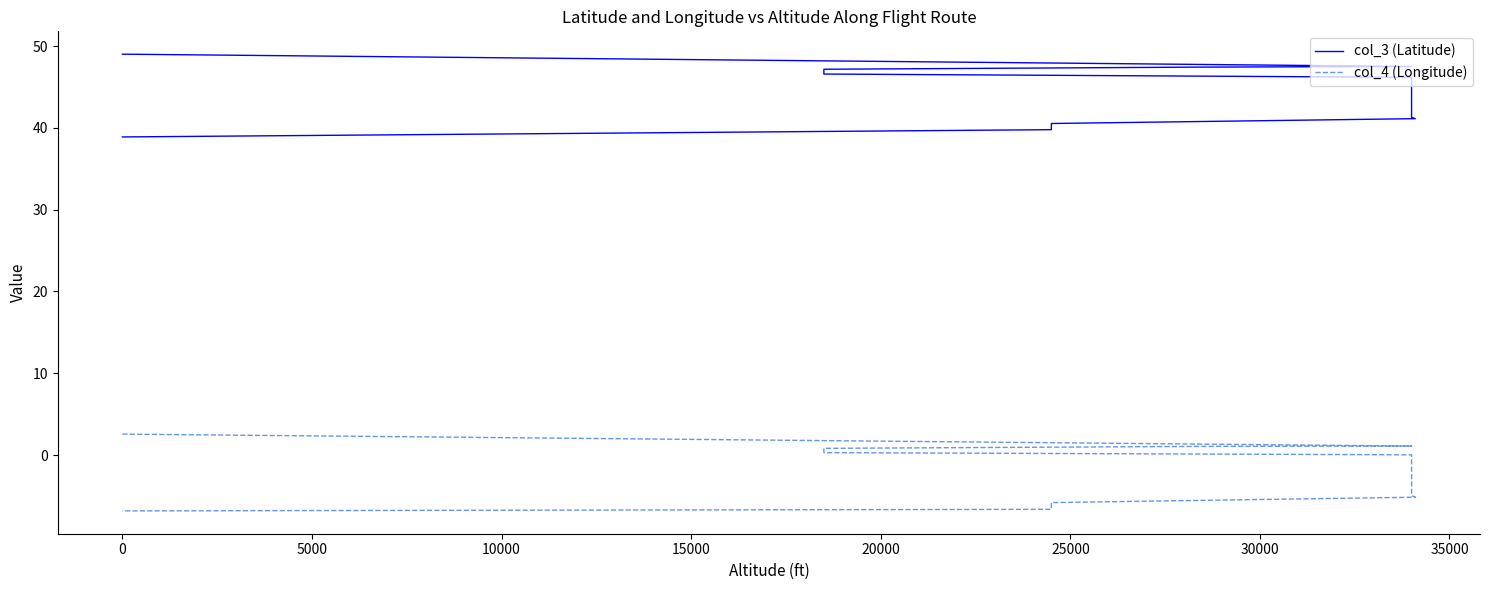

How many negative values does the col_4 (Longitude) series have?

10